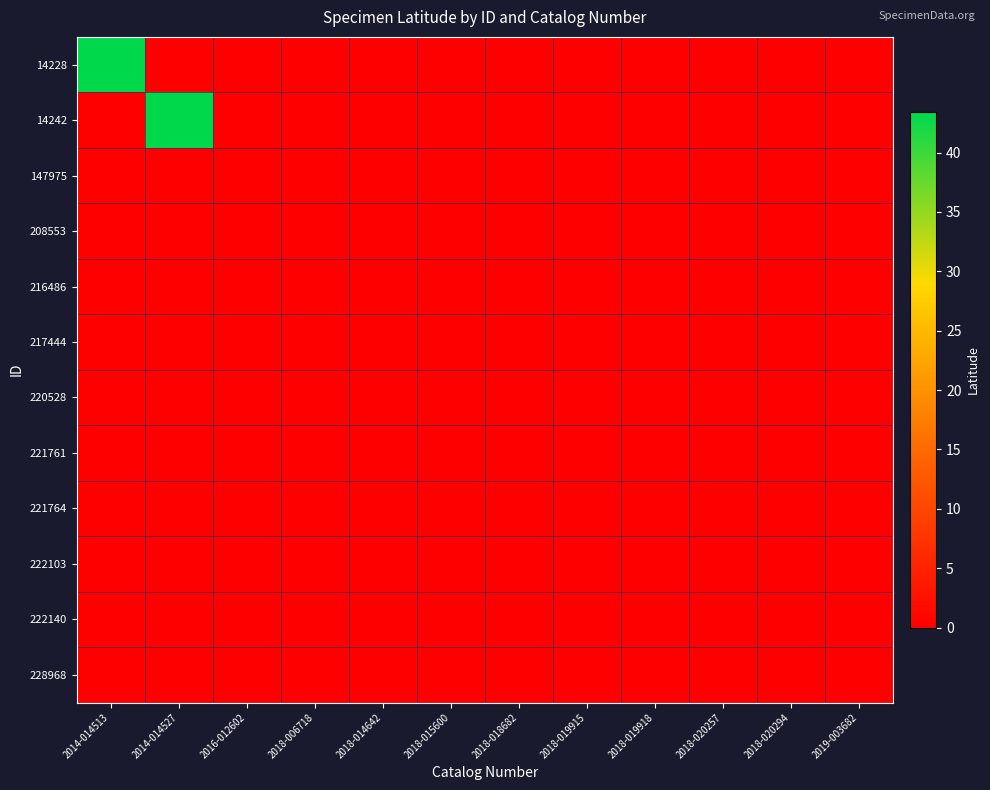

Count the number of data series in this chart.

12